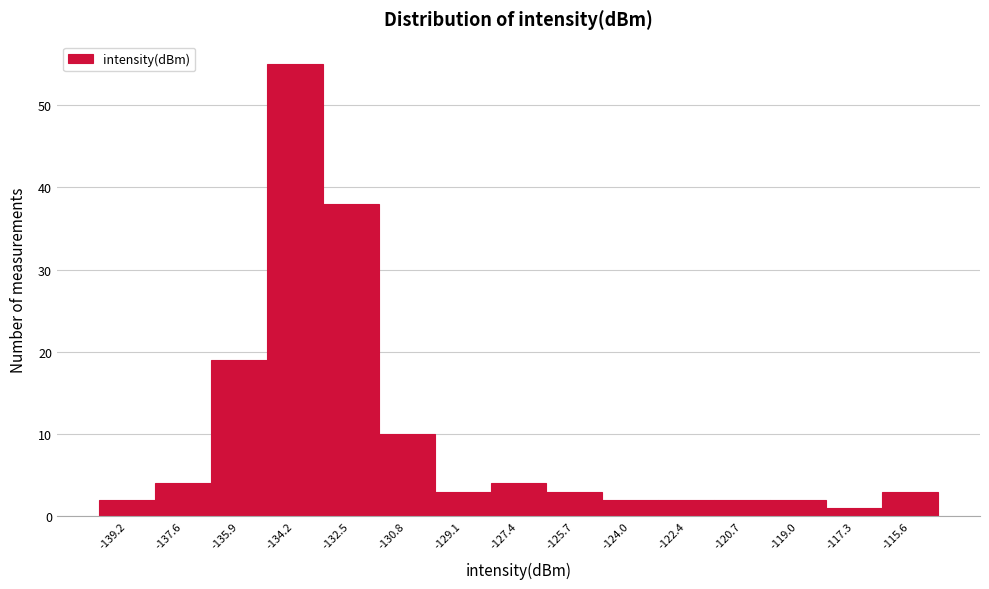

Reading left to right, list every bar in this chart as the range it spans on the x-axis followed by its height. Neither the bar edges nor the heights are printed on the chart, so give them approximately, as read against the axes.

-140.0 to -138.4: 2
-138.4 to -136.8: 4
-136.8 to -135.0: 19
-135.0 to -133.4: 55
-133.4 to -131.6: 38
-131.6 to -130.0: 10
-130.0 to -128.2: 3
-128.2 to -126.6: 4
-126.6 to -124.8: 3
-124.8 to -123.2: 2
-123.2 to -121.6: 2
-121.6 to -119.8: 2
-119.8 to -118.2: 2
-118.2 to -116.4: 1
-116.4 to -114.8: 3